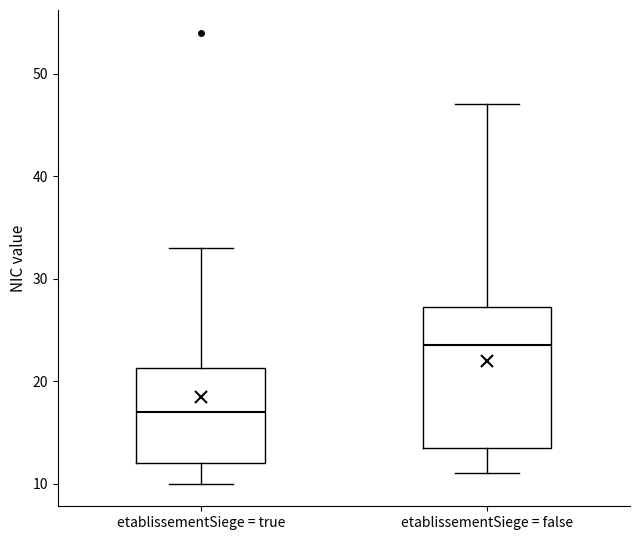

Comparing the boxes themselves (not the whiskers), which one is the tallest?

etablissementSiege = false